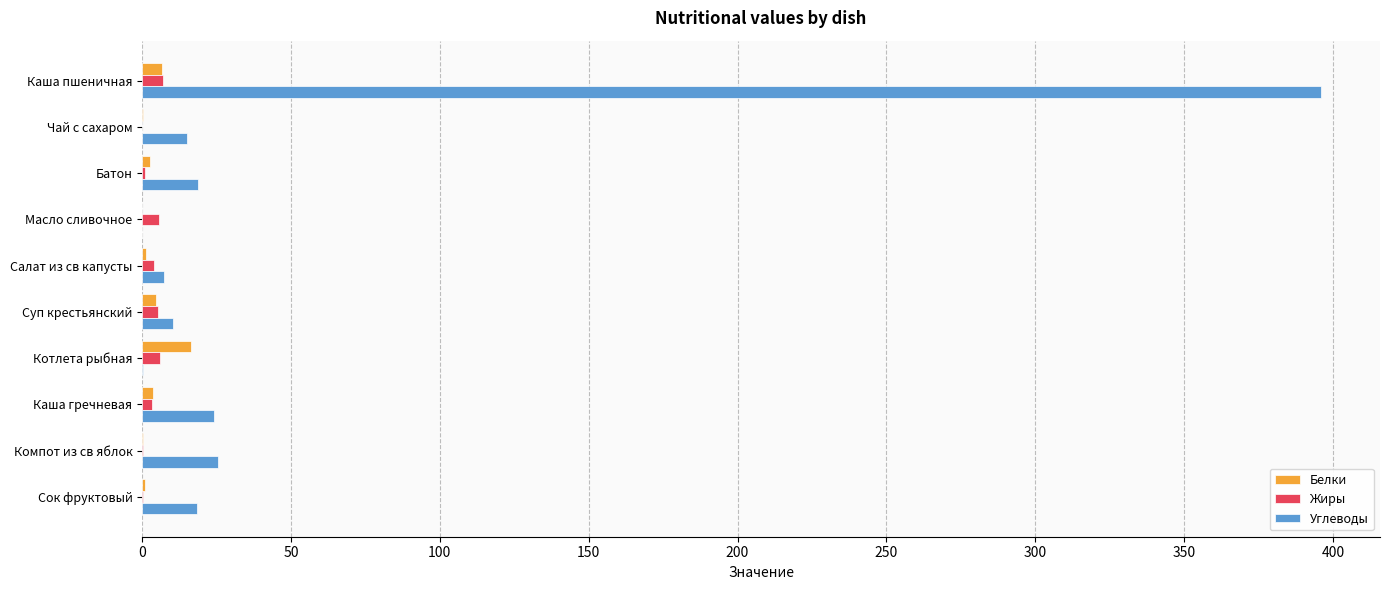

What is the sum of all Углеводы values?

515.9